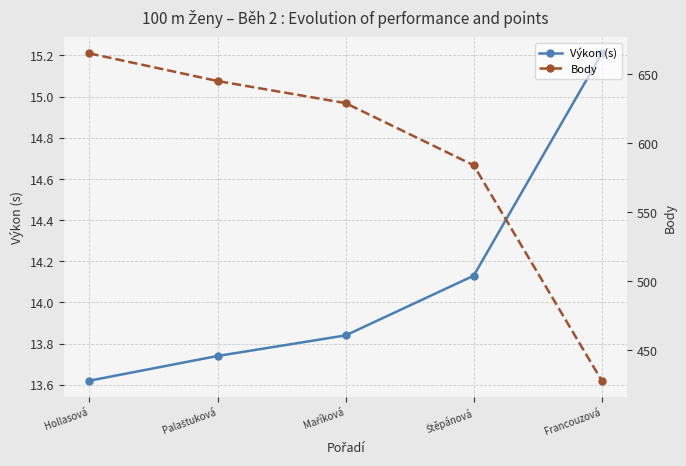

True or false: Body and Výkon (s) intersect in this chart.

False